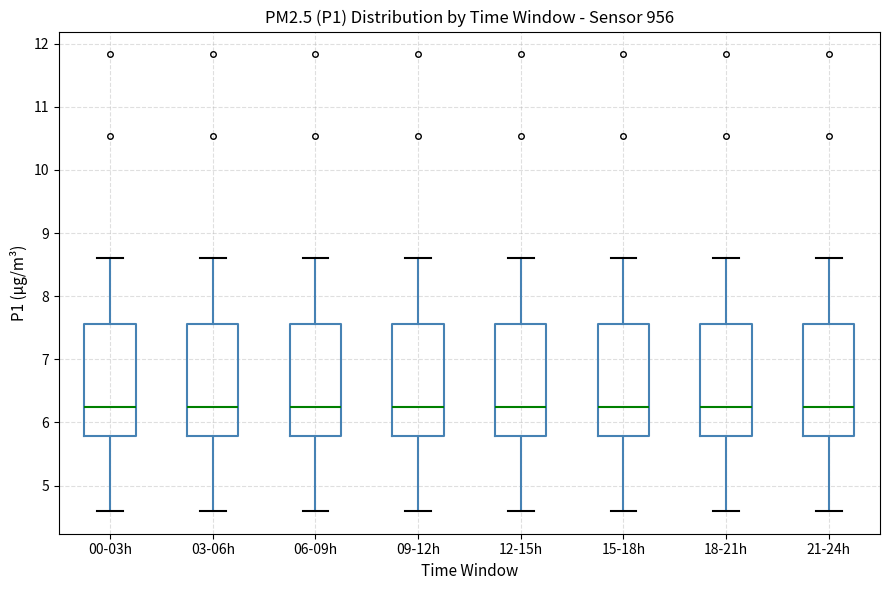

Where does the median line of the box for 00-03h sit on the y-axis? The values are not printed on the chart, so give them approximately, as read against the axis.

6.3